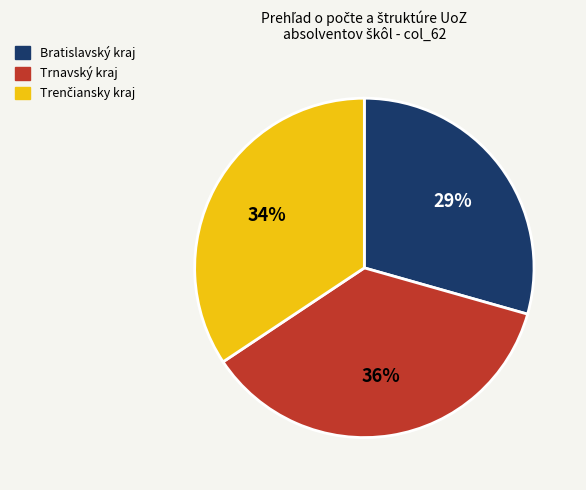

What percentage is the Trnavský kraj slice, to the nearest percent?

36%